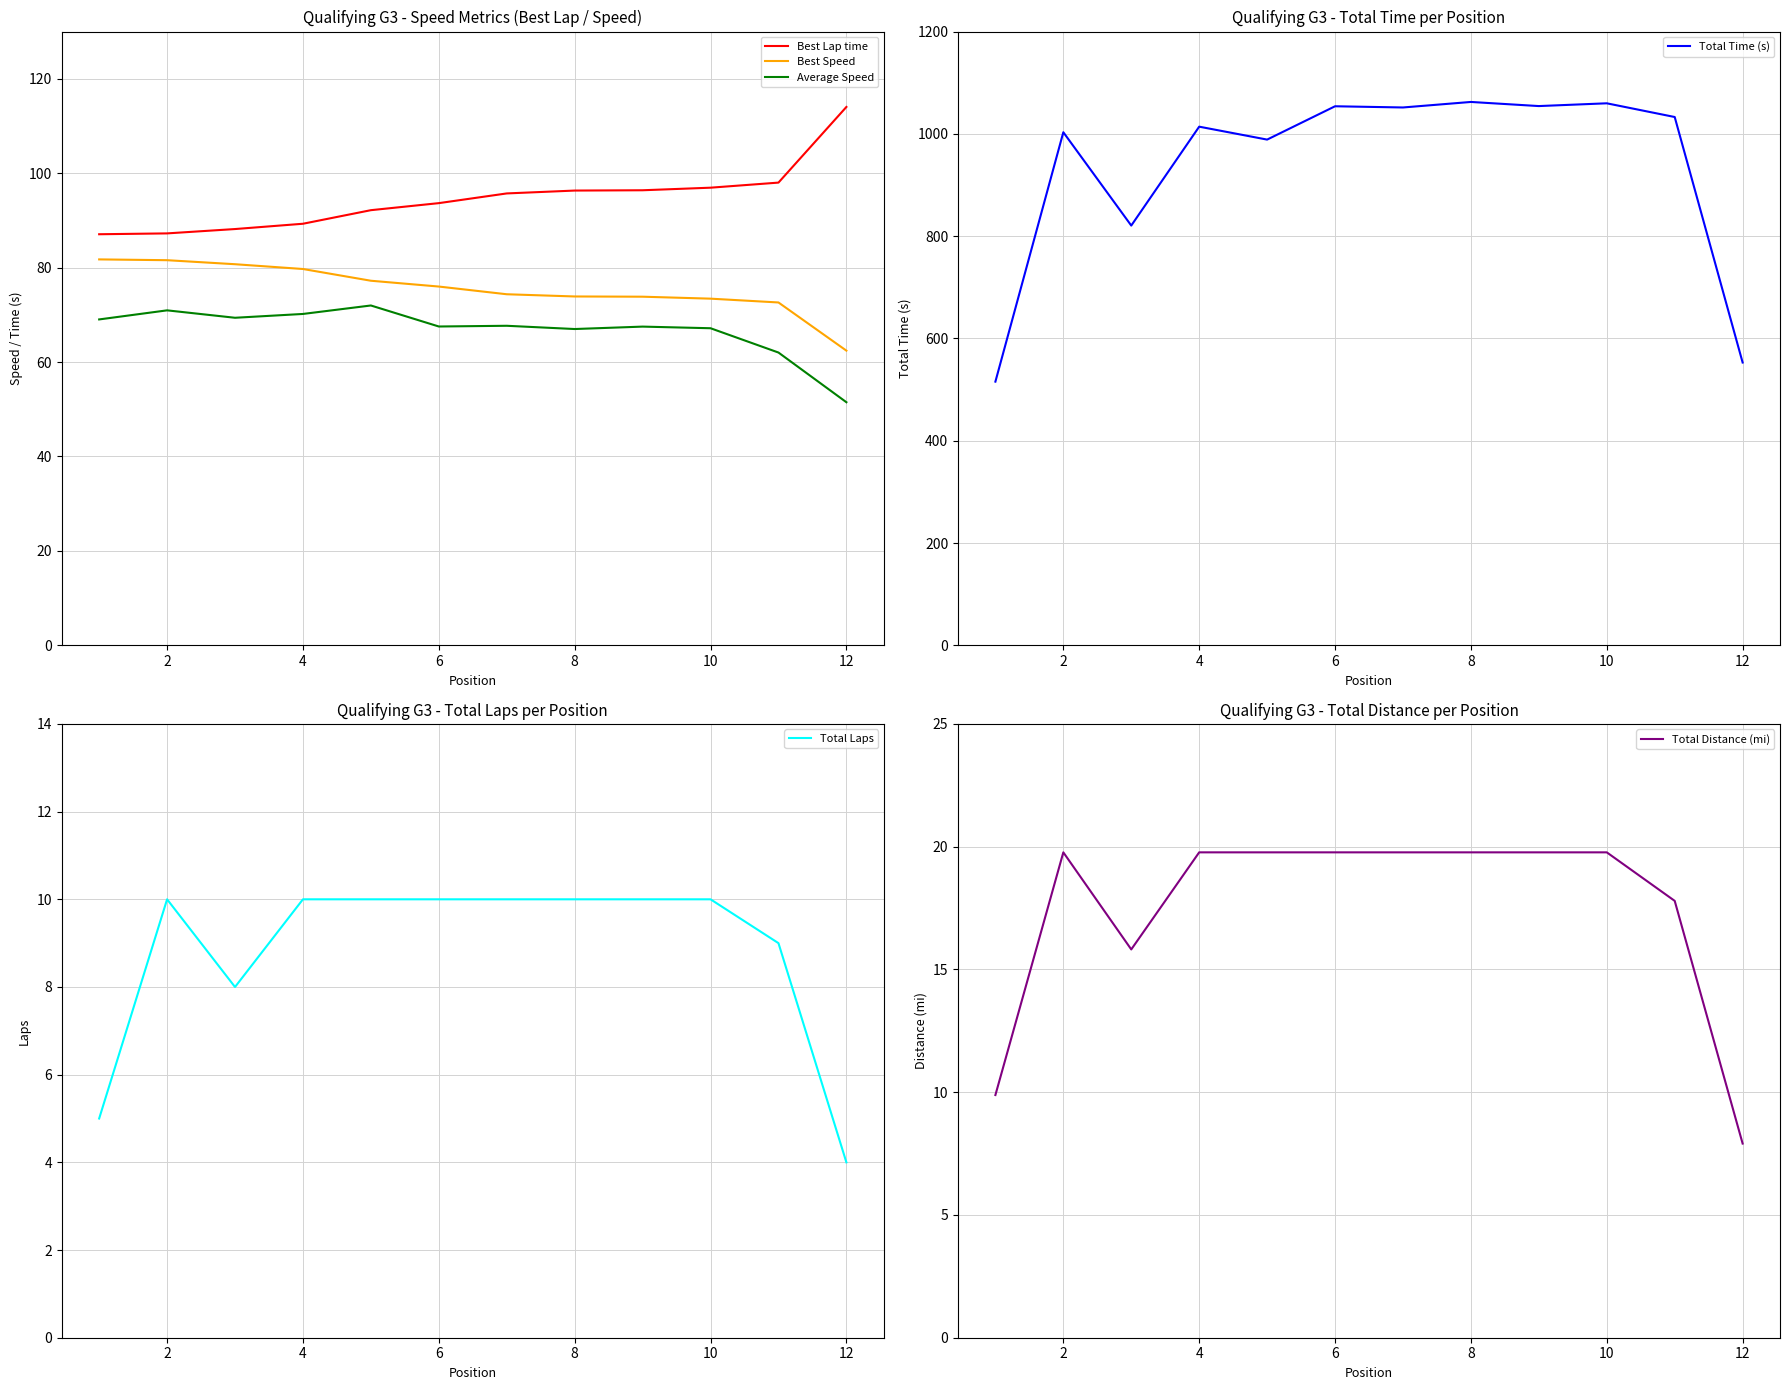

What is the maximum value for Total Time (s)?

1062.4